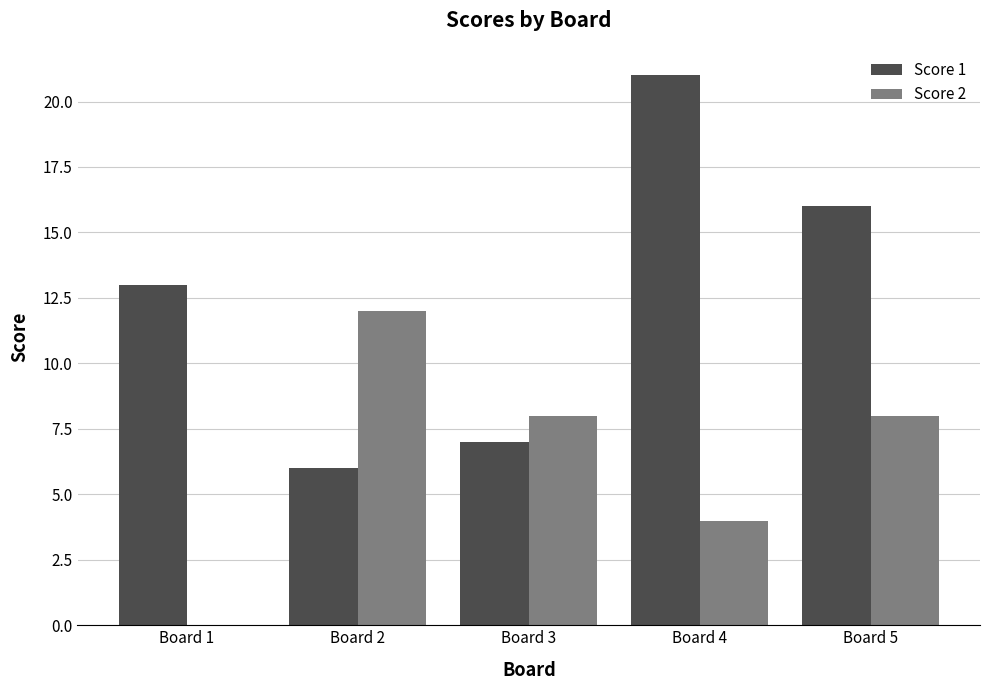

The Score 1 series shows 7 at Board 3. True or false?

True